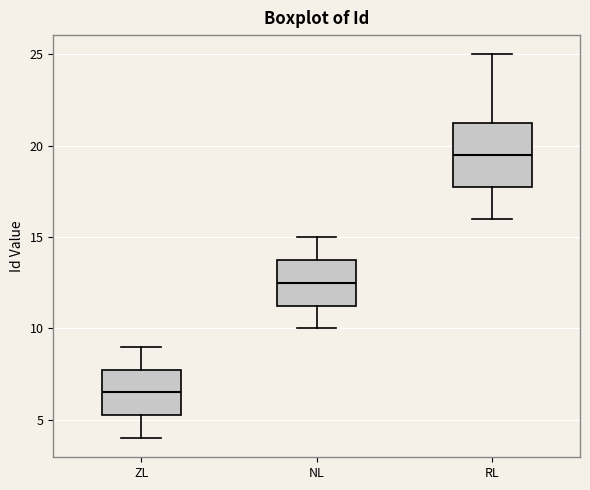

Reading left to right, transcribe this box plot: for each box, give where its median line is, the range the box spans, and where its two whiskers end, as read against the y-axis. The values are not printed on the chart, so give them approximately, as read against the axis.

ZL: median 6.5, box 5.5 to 8.0, whiskers 4.0 to 9.0
NL: median 12.5, box 11.5 to 14.0, whiskers 10.0 to 15.0
RL: median 19.5, box 18.0 to 21.5, whiskers 16.0 to 25.0